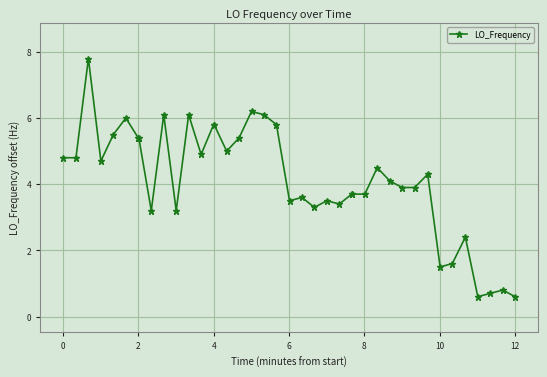

What is the value of the 4th point from the left?

4.7